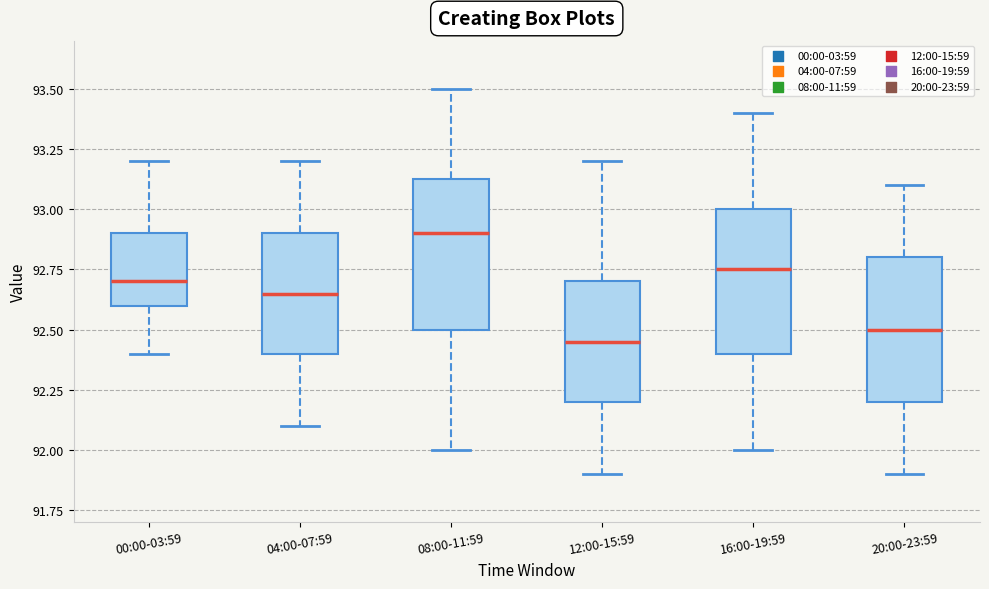

Where is the upper edge of the box for 00:00-03:59 on the y-axis? The values are not printed on the chart, so give them approximately, as read against the axis.

92.90